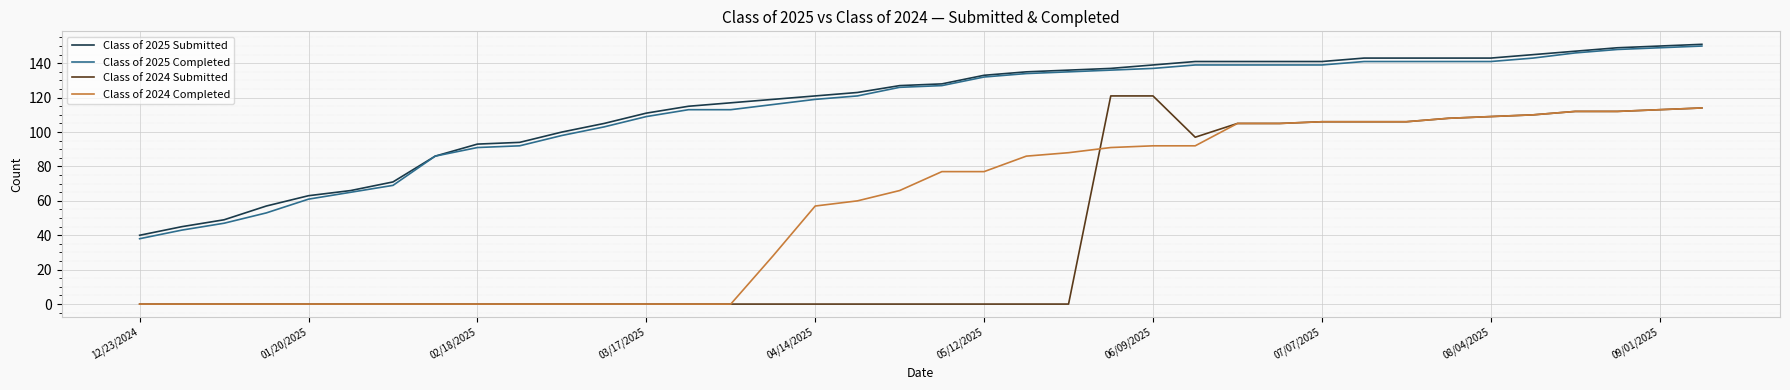

What is the average value of the Class of 2024 Submitted series?

43